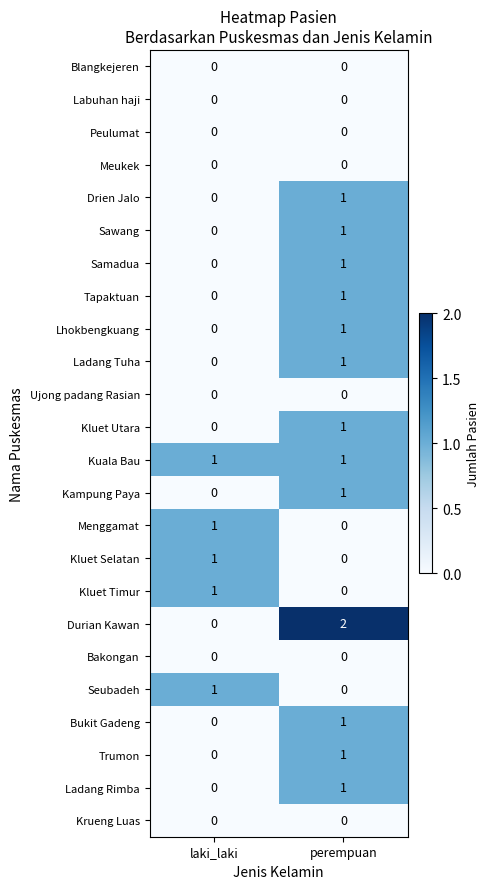

Where is Samadua nearest to the value 0?

laki_laki